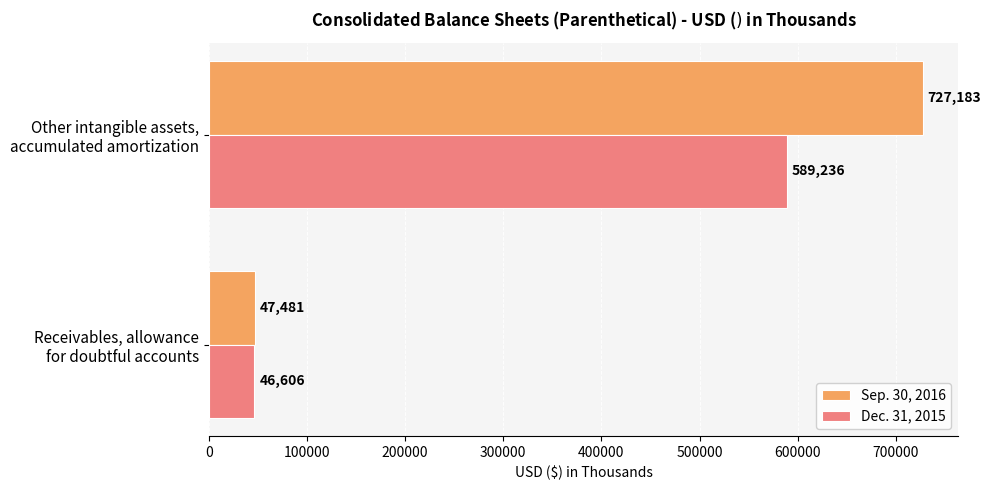

What is the maximum value shown in the chart?

727183